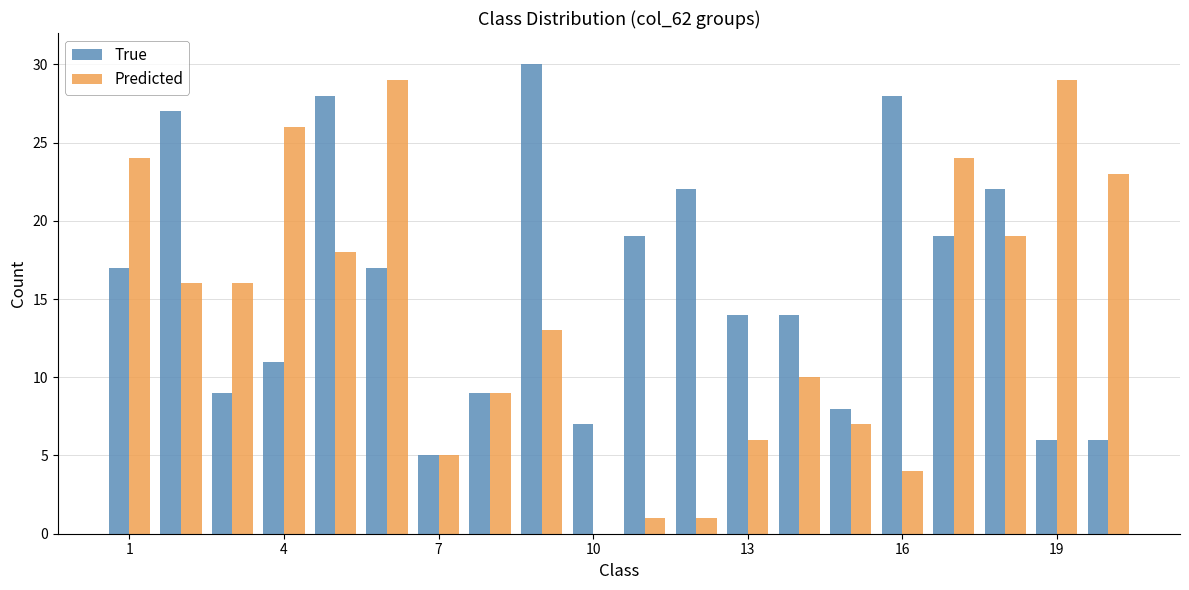

What is the sum of all Predicted values?

280